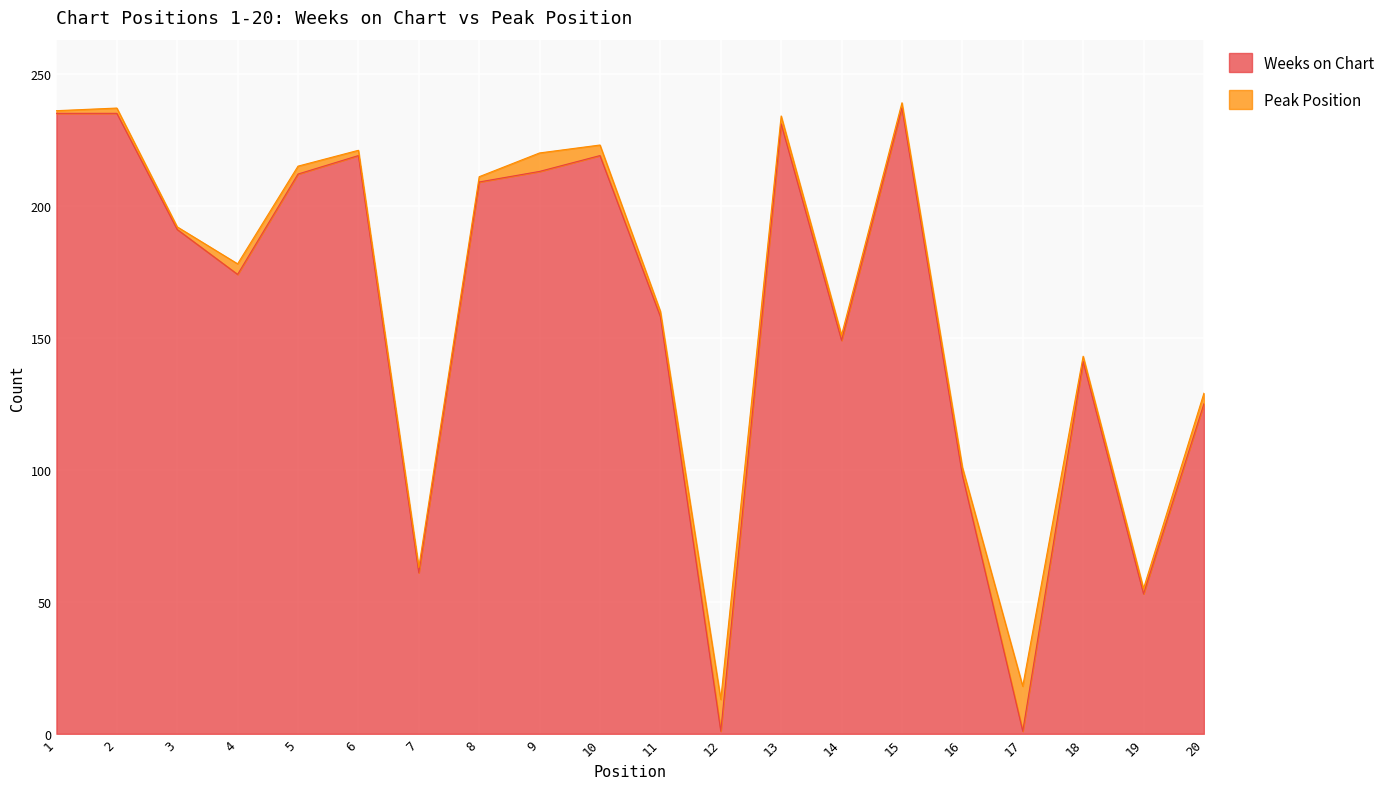

How many data points does each series have?

20